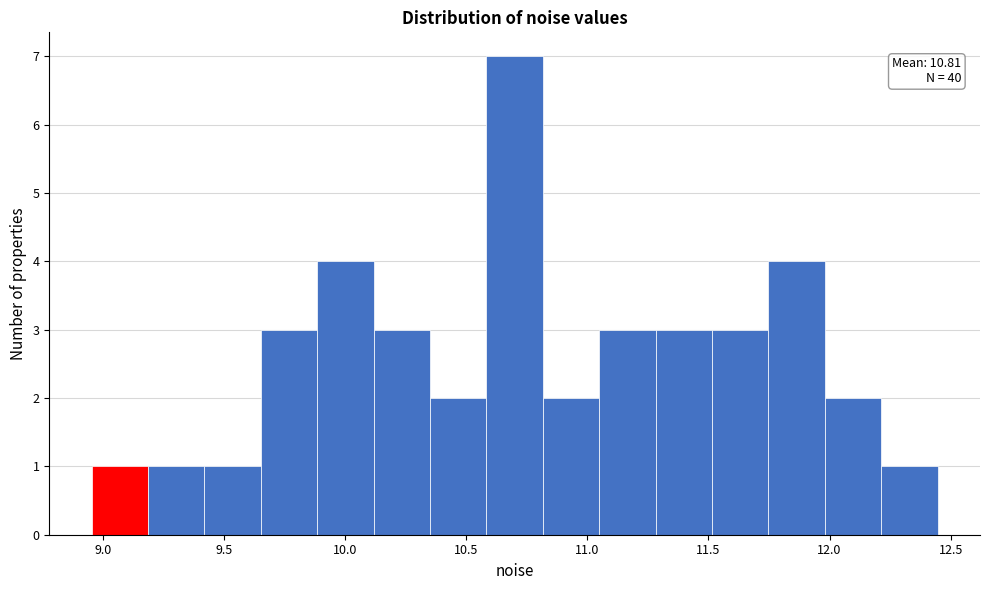

Which range on the x-axis has the tallest bar?

10.60 to 10.80